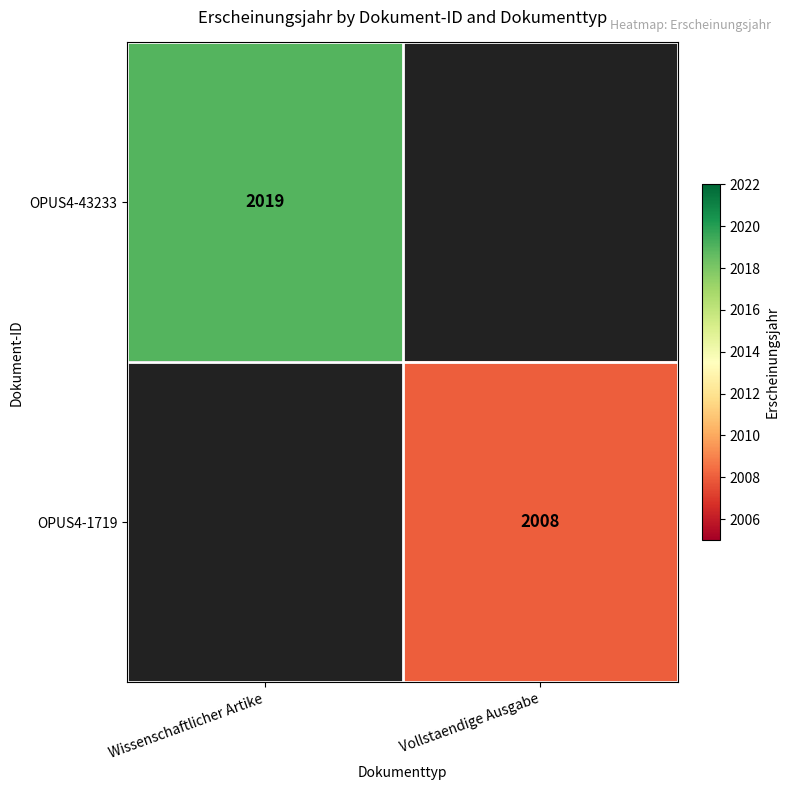

Is it true that OPUS4-43233 equals 971 at Wissenschaftlicher Artike?

False